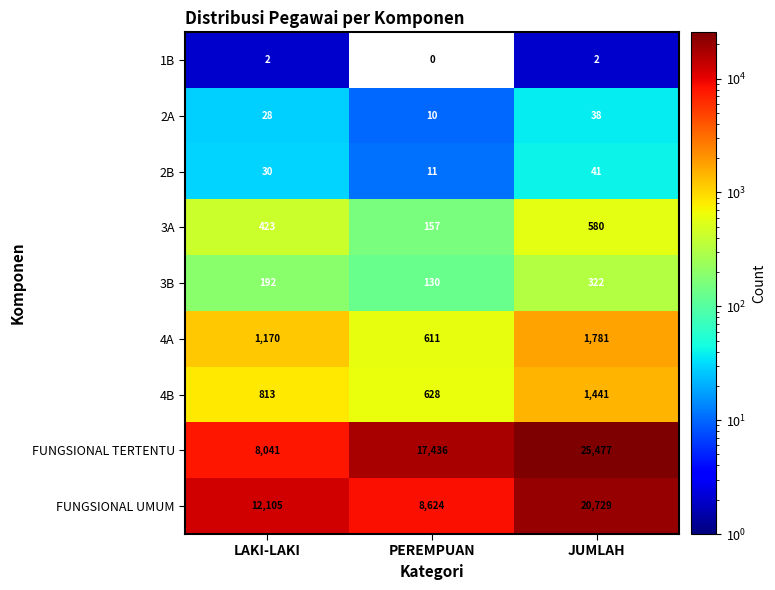

Reading left to right, extract all data points from this chart.

1B: 2	0	2
2A: 28	10	38
2B: 30	11	41
3A: 423	157	580
3B: 192	130	322
4A: 1170	611	1781
4B: 813	628	1441
FUNGSIONAL TERTENTU: 8041	17436	25477
FUNGSIONAL UMUM: 12105	8624	20729